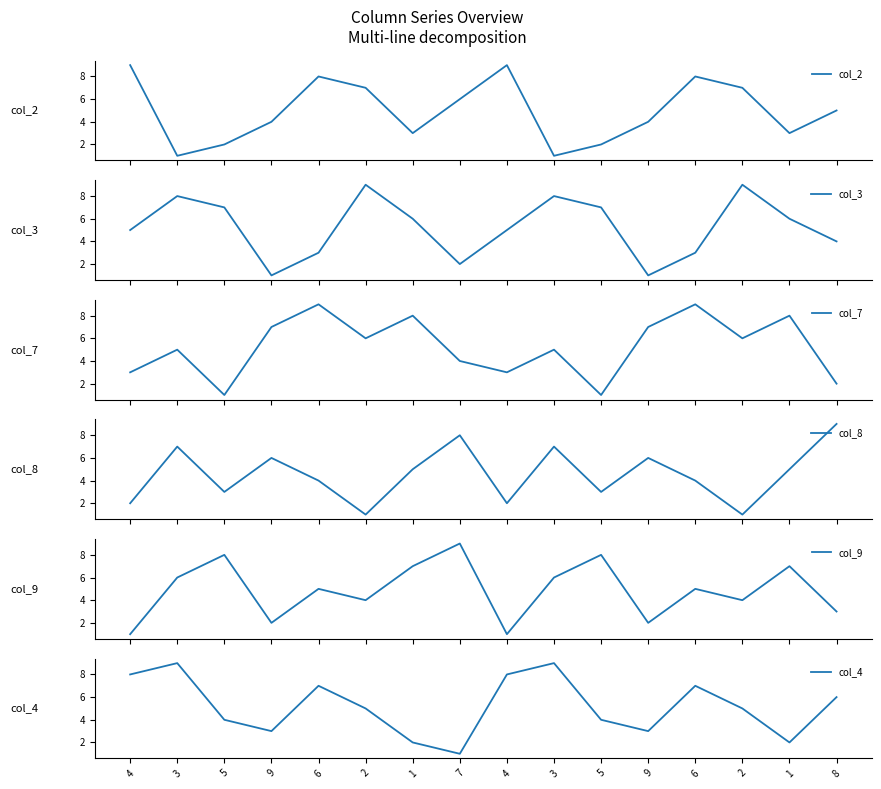

List the labels in order of col_7 value, smallest first.

5, 5, 8, 4, 4, 7, 3, 3, 2, 2, 9, 9, 1, 1, 6, 6